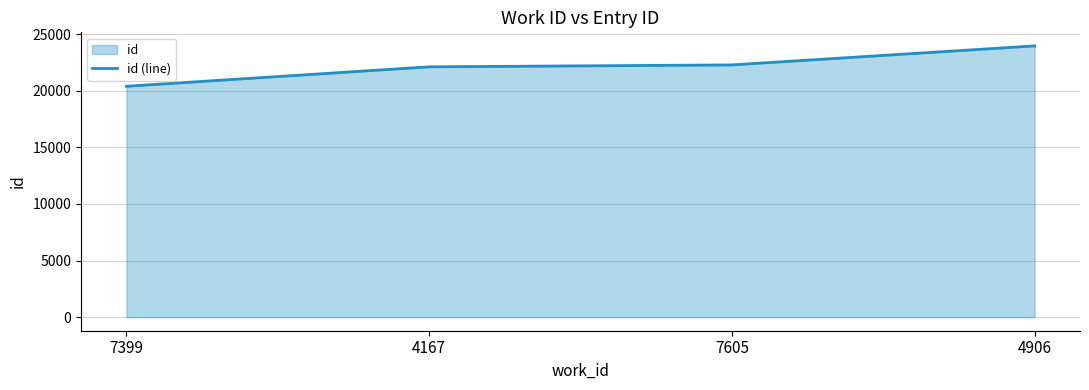

What is the sum of all values?

88726